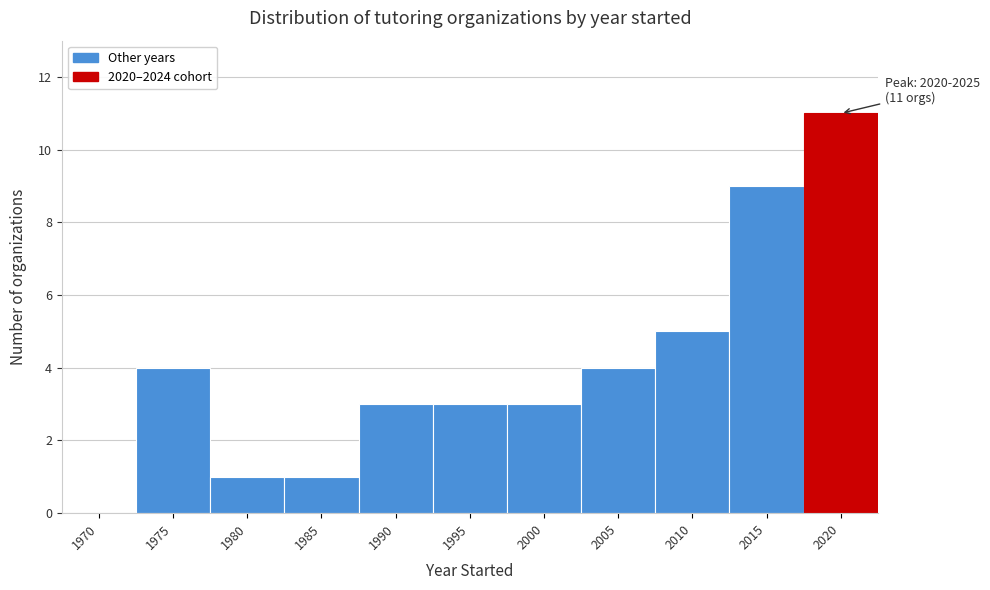

Reading left to right, transcribe all the data shown in this chart.

1970=0	1975=4	1980=1	1985=1	1990=3	1995=3	2000=3	2005=4	2010=5	2015=9	2020=11